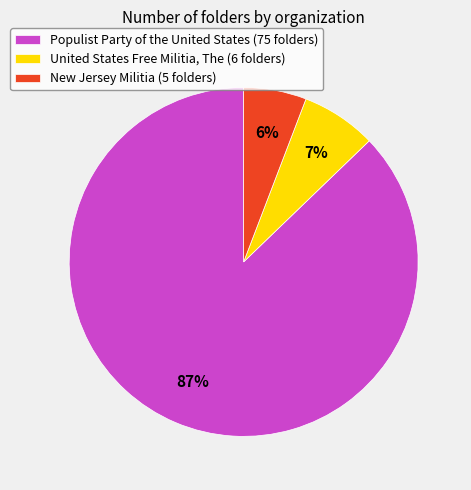

To the nearest percent, what is the average slice percentage?

33%